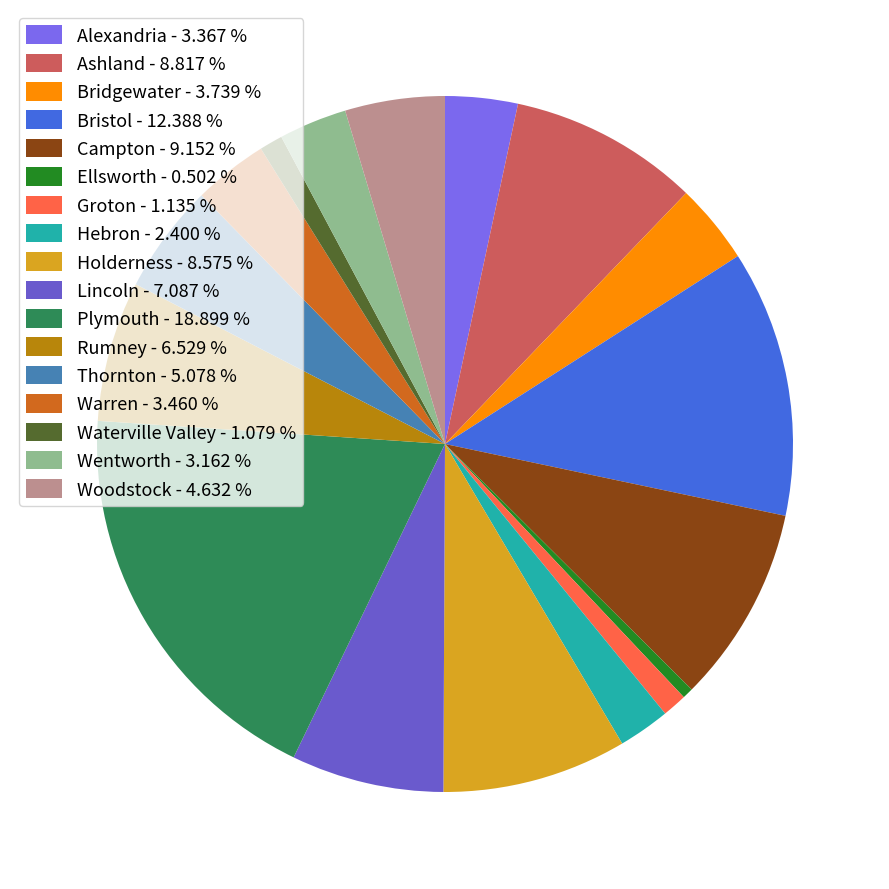

Which category has the smallest portion of the pie?

Ellsworth